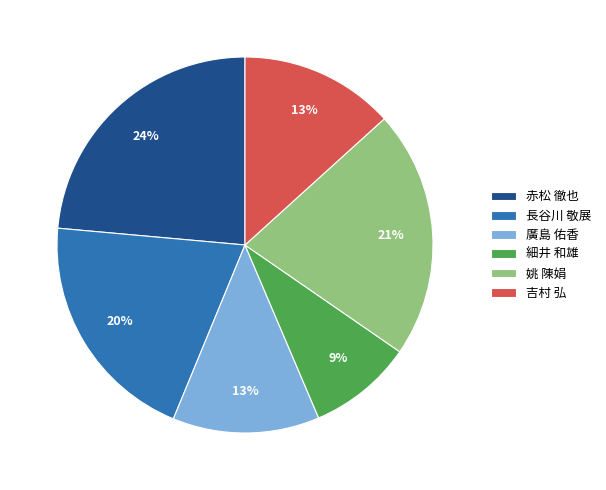

To the nearest percent, what percentage of the pie is 吉村 弘?

13%